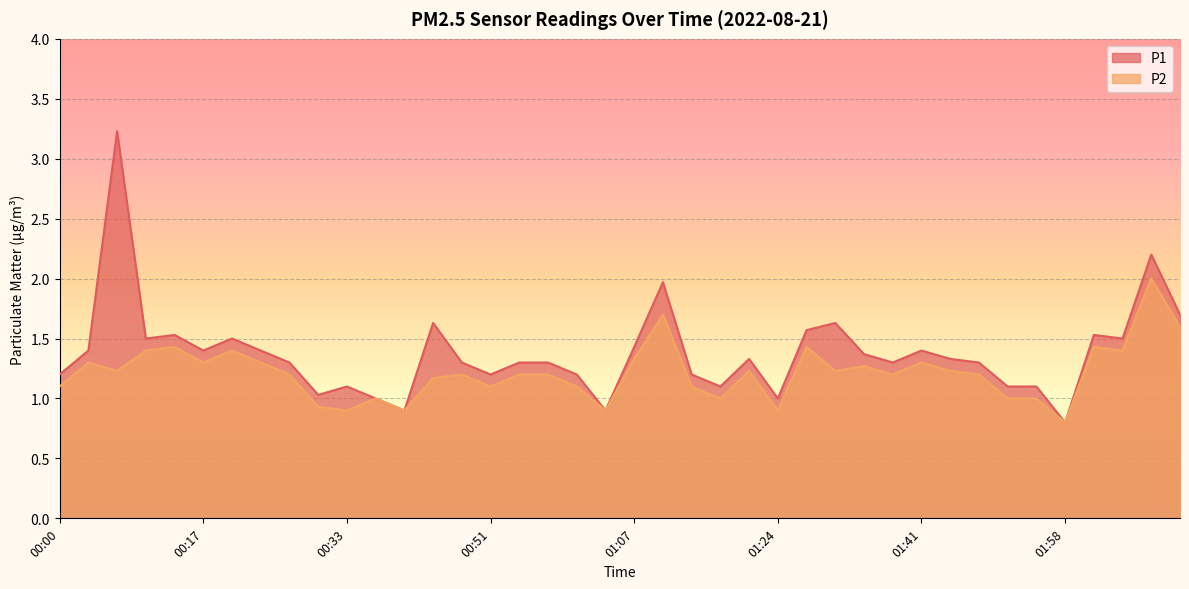

At which category is the sum across all series the highest?

00:07